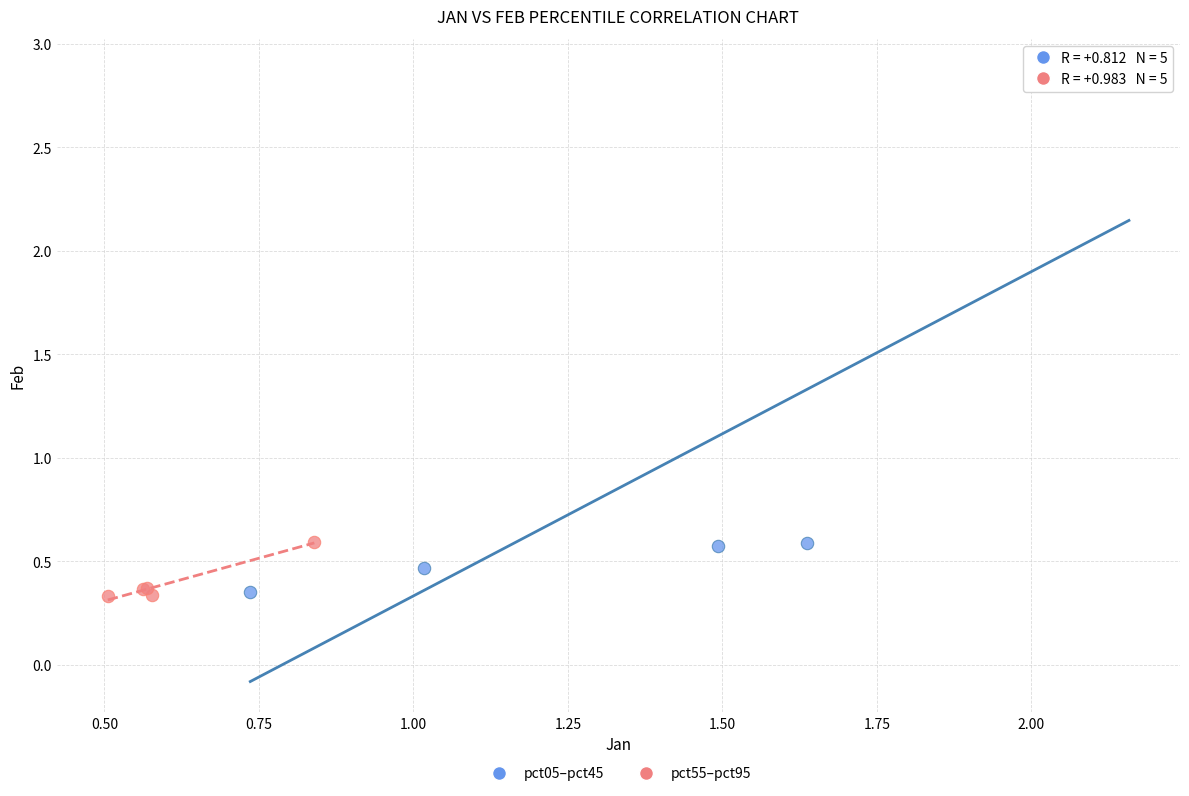

Which series contains the highest Y value?

pct05–pct45